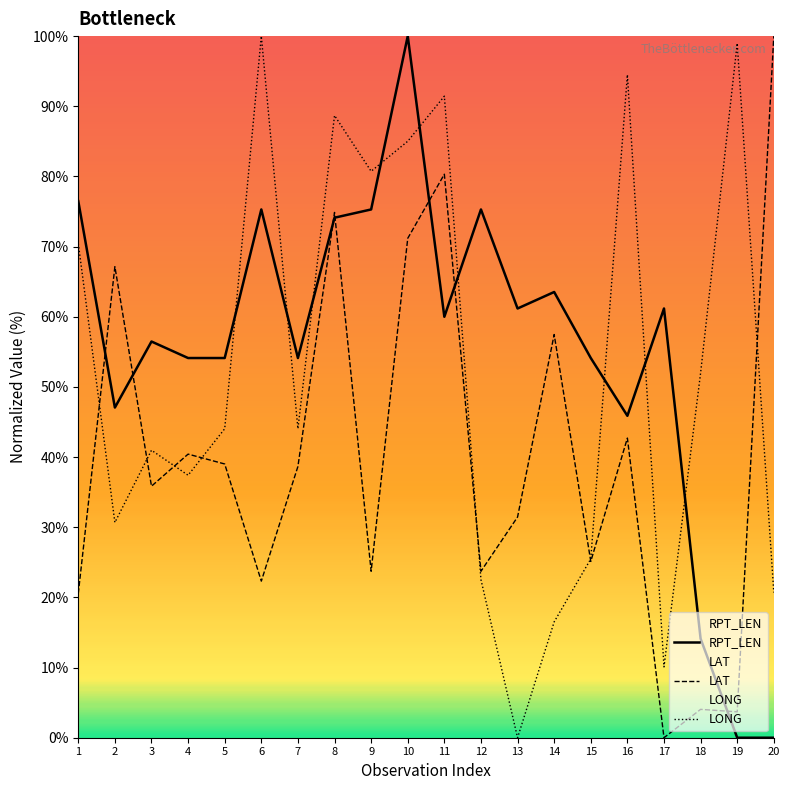

How many lines are shown in the chart?

3